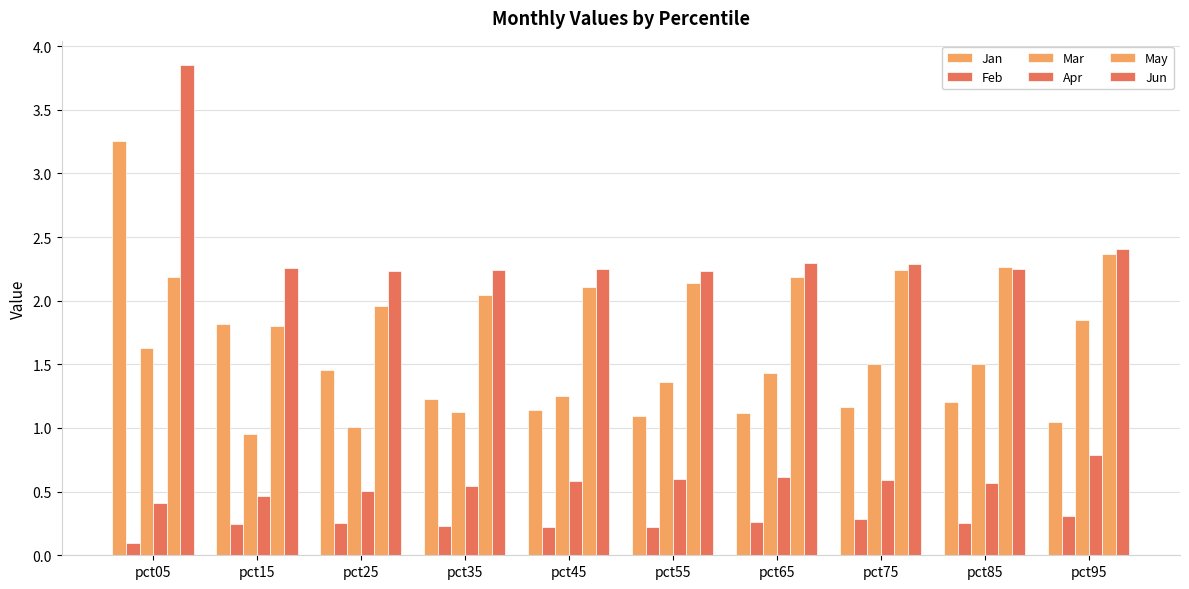

The Apr series shows 0.4 at pct55. True or false?

False